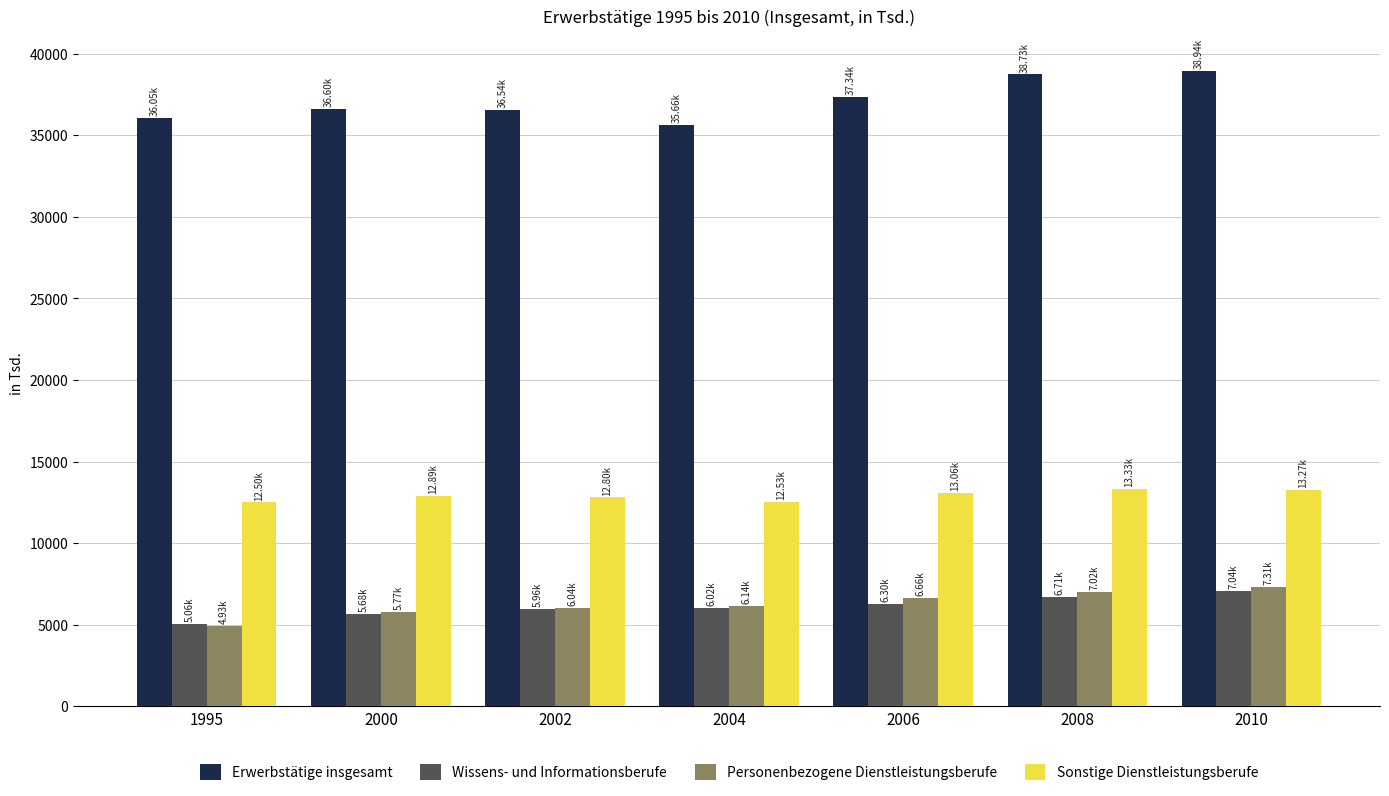

Is it true that Personenbezogene Dienstleistungsberufe equals 2045.9 at 1995?

False